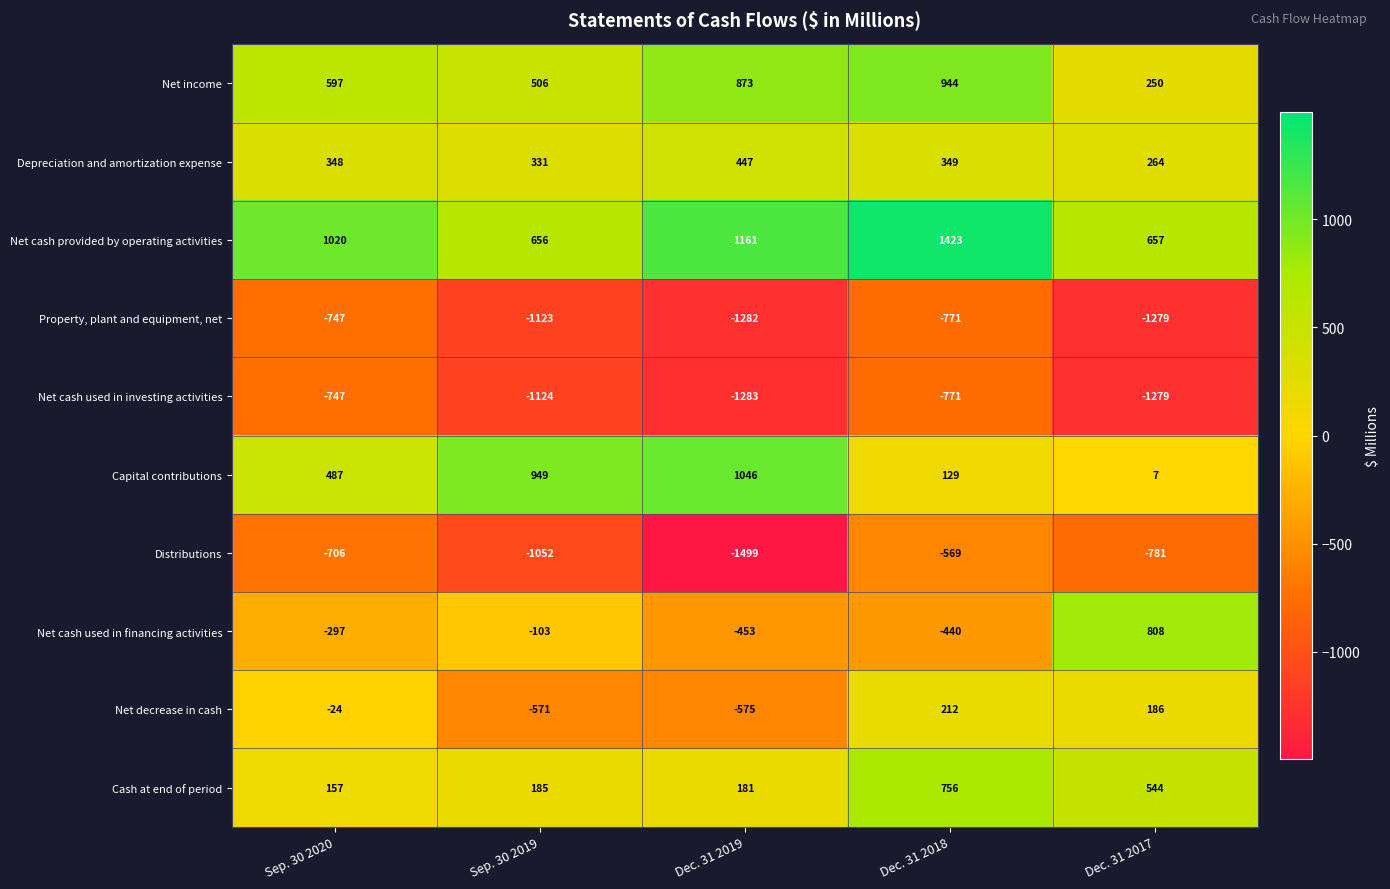

What value does the Depreciation and amortization expense series have at Dec. 31 2018, to the nearest 50?

350